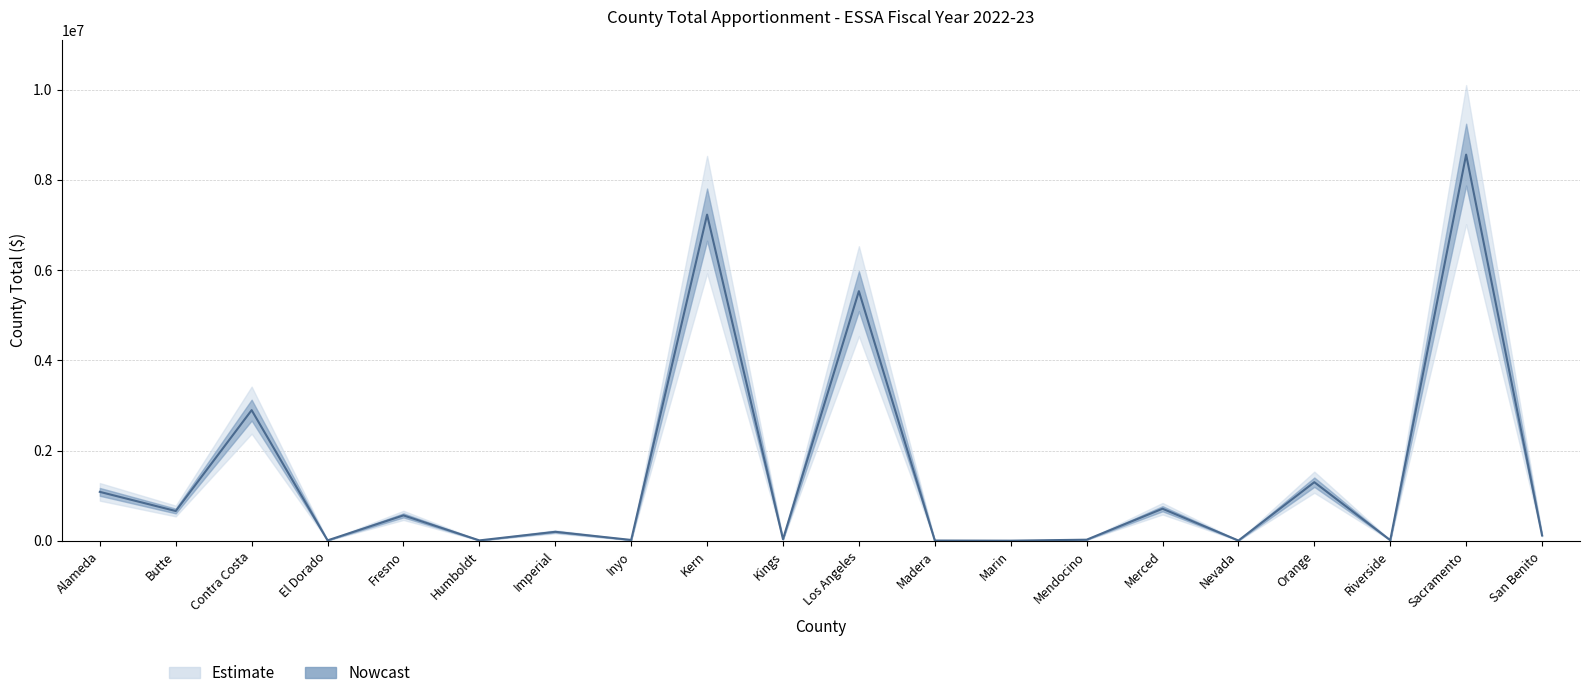

List the labels in order of value, largest first.

Sacramento, Kern, Los Angeles, Contra Costa, Orange, Alameda, Merced, Butte, Fresno, Imperial, San Benito, Kings, Mendocino, Inyo, Riverside, El Dorado, Humboldt, Nevada, Madera, Marin